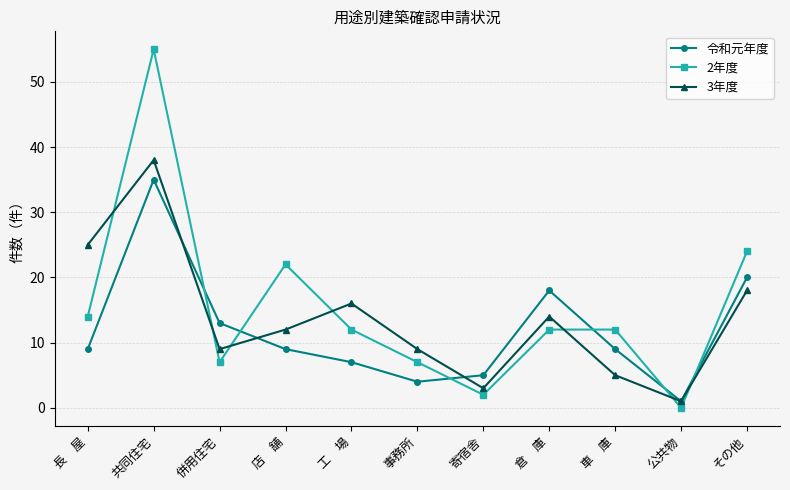

What is the spread (max minus min) of values at 車　庫?

7